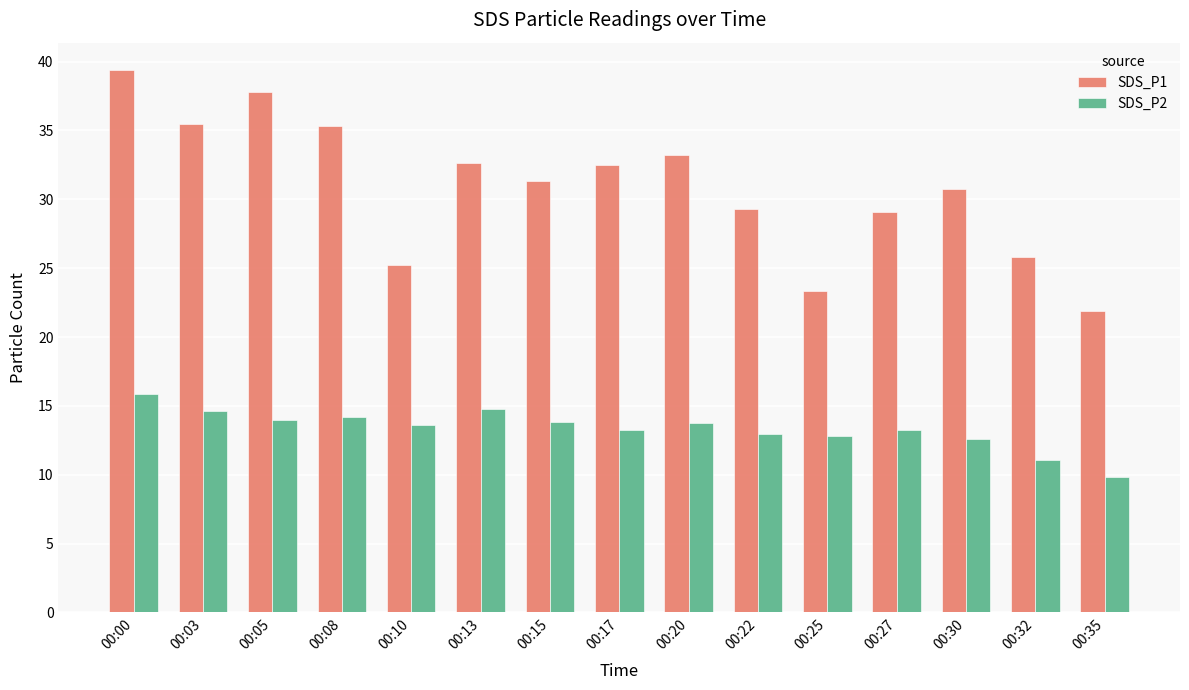

Which series has the largest total across all categories?

SDS_P1